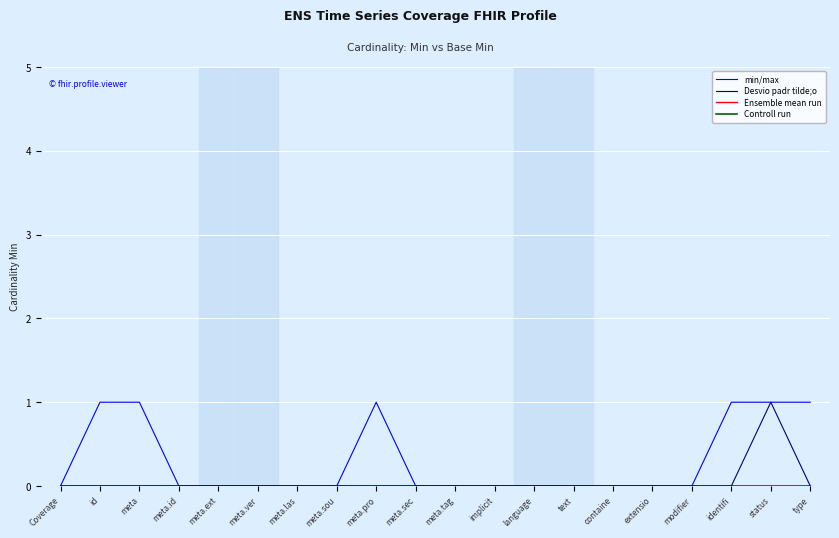

Count the number of categories in the chart.

20